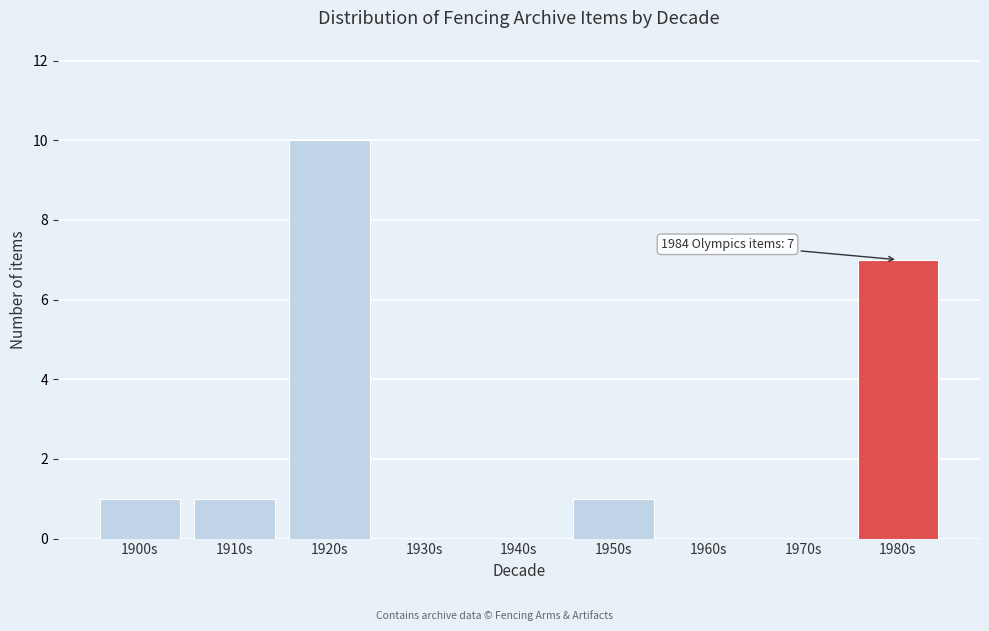

Reading left to right, transcribe all the data shown in this chart.

1900s=1	1910s=1	1920s=10	1930s=0	1940s=0	1950s=1	1960s=0	1970s=0	1980s=7